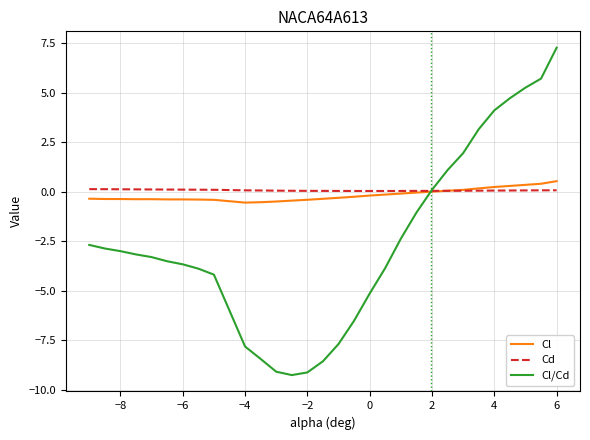

Which series has the widest spread of values?

Cl/Cd